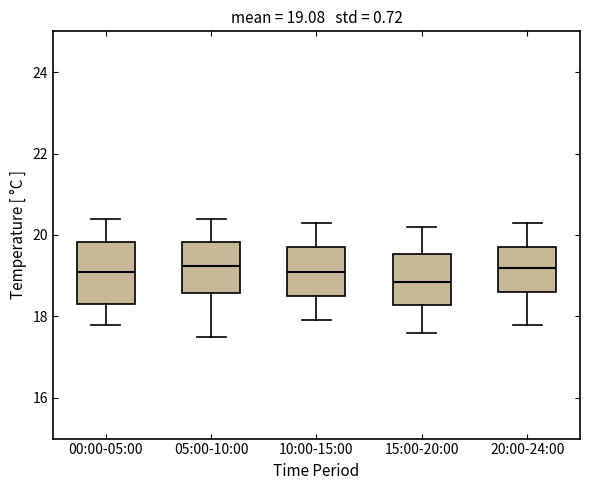

Which box's median line is the lowest?

15:00-20:00